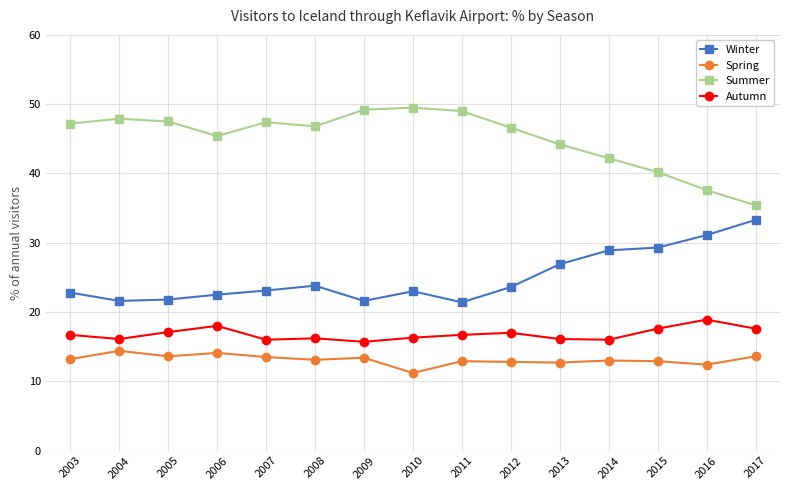

How many data points does each series have?

15